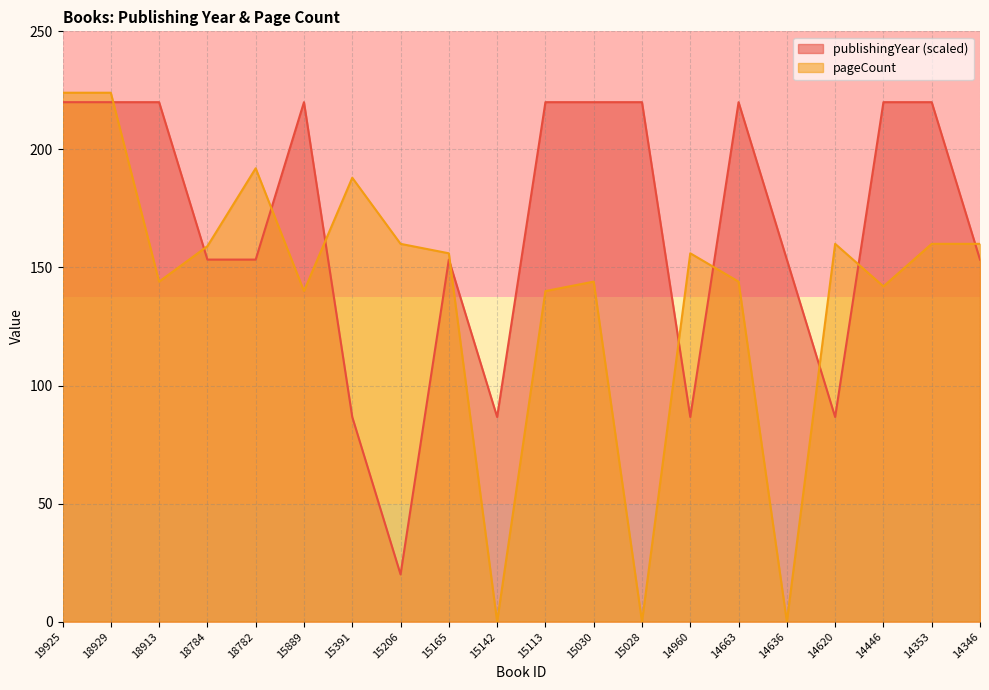

How many values in pageCount are above zero?

17